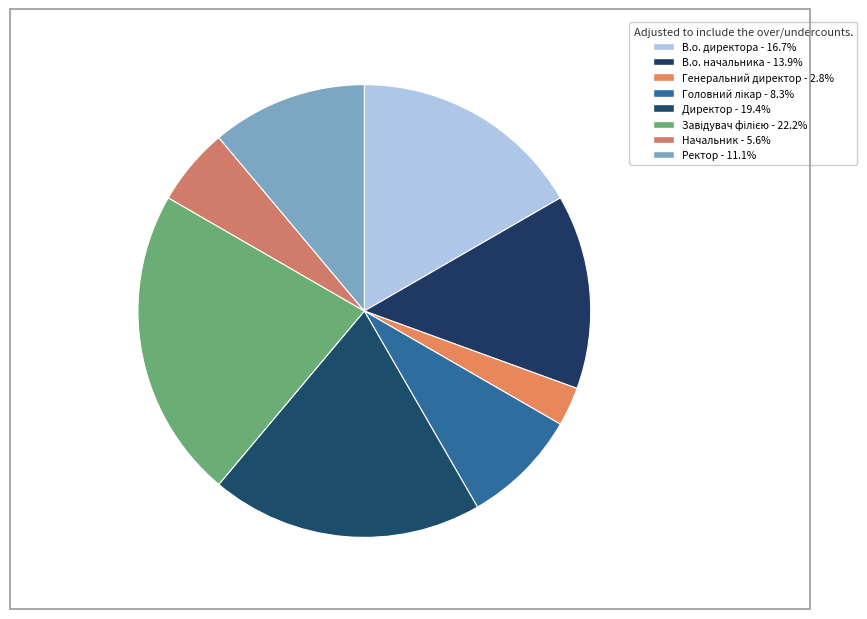

To the nearest percent, what portion does Генеральний директор represent?

3%